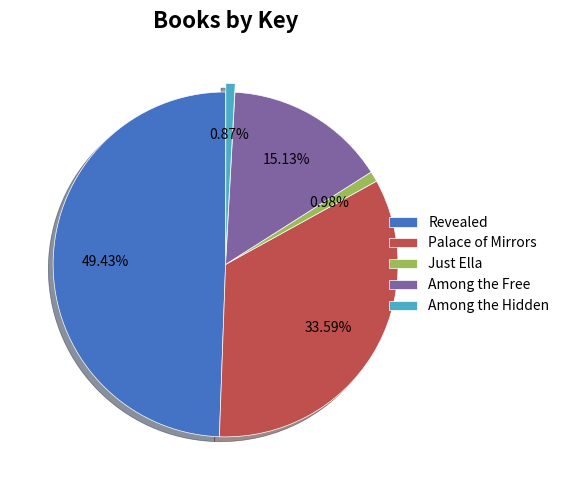

To the nearest percent, what is the combined percentage of Palace of Mirrors and Revealed?

83%